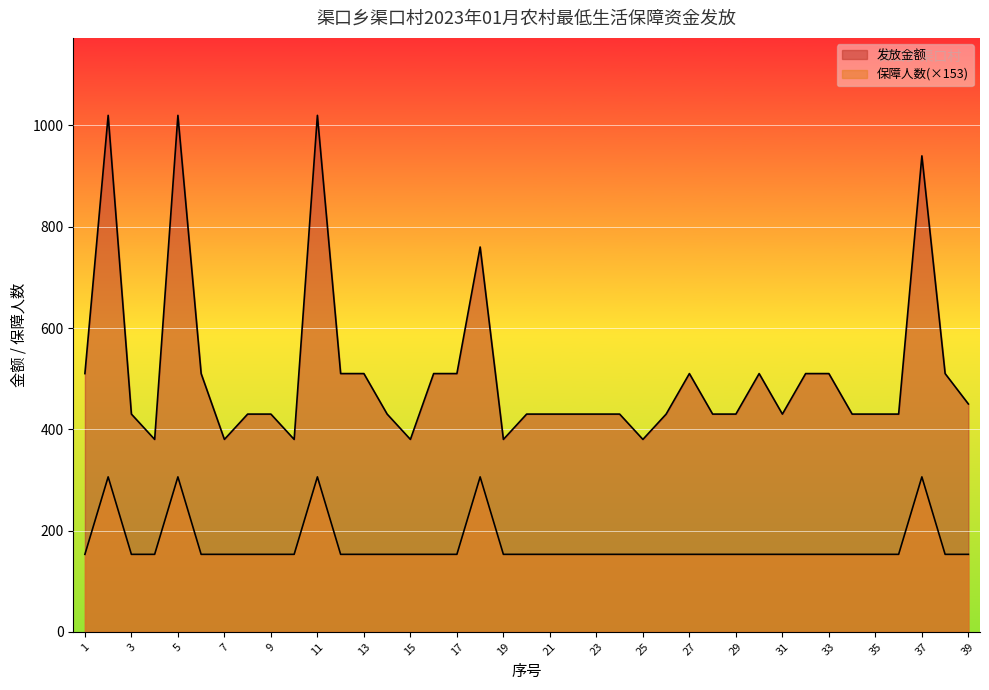

What is the sum of the 保障人数 values at 32 and 14?

306